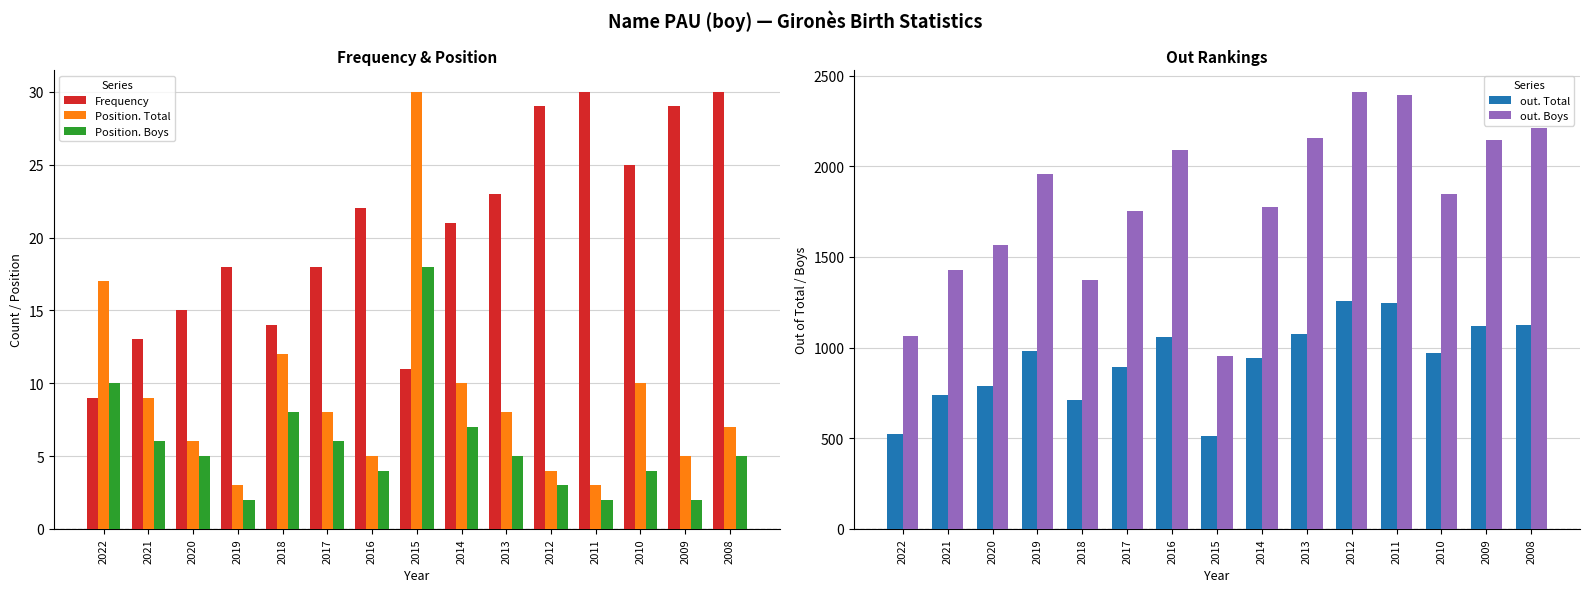

What is the difference between the Position. Total values at 2010 and 2008?

3